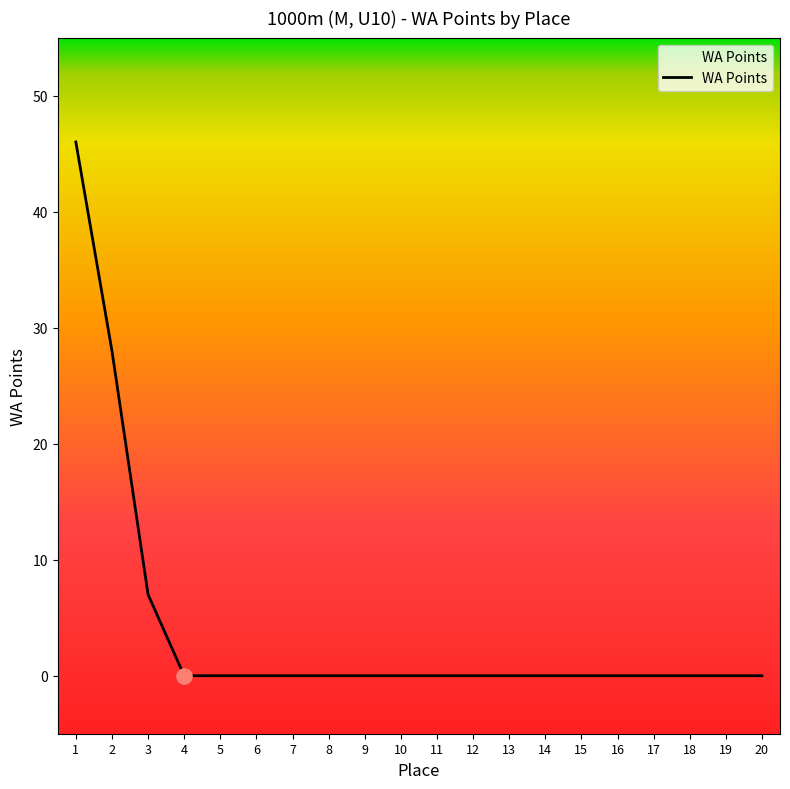

What is the change in value from 1 to 9?

-46